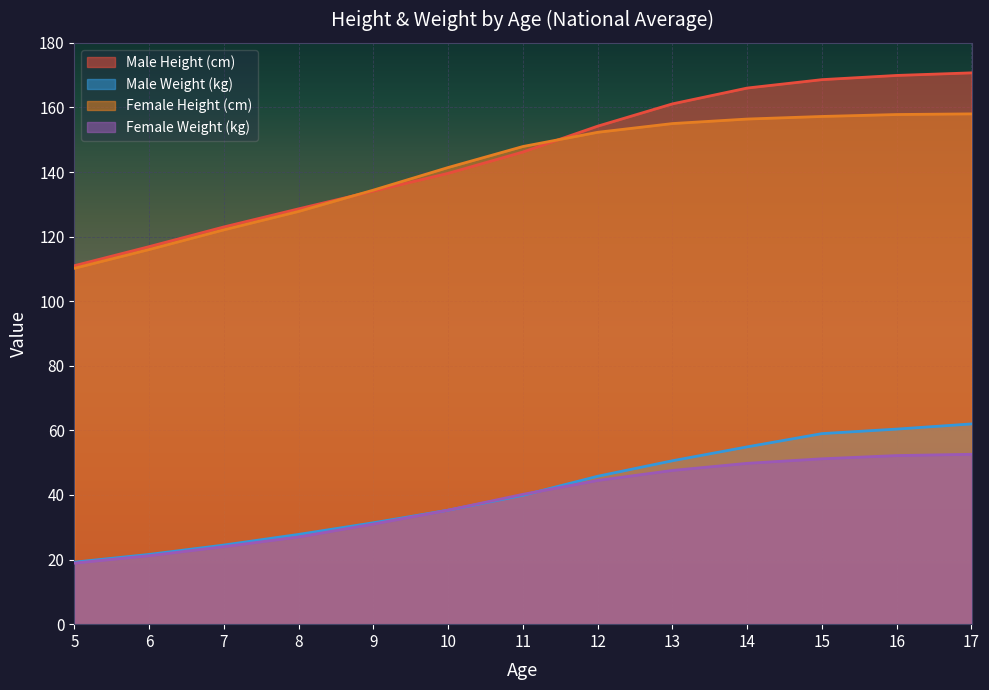

What is the difference between the maximum and minimum values in the Male Weight (kg) series?

42.8